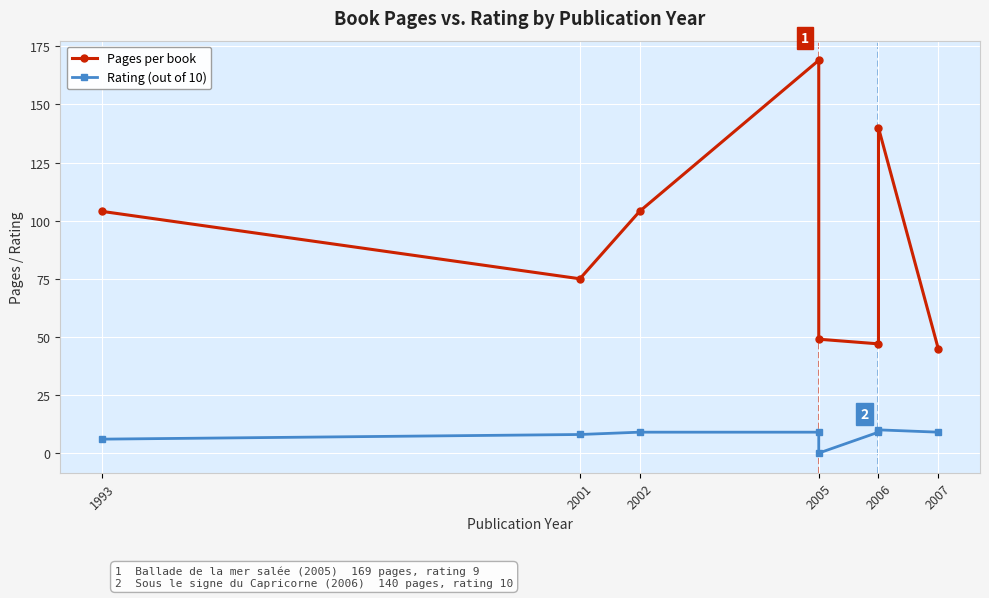

What is the lowest value of the Pages per book series?

45